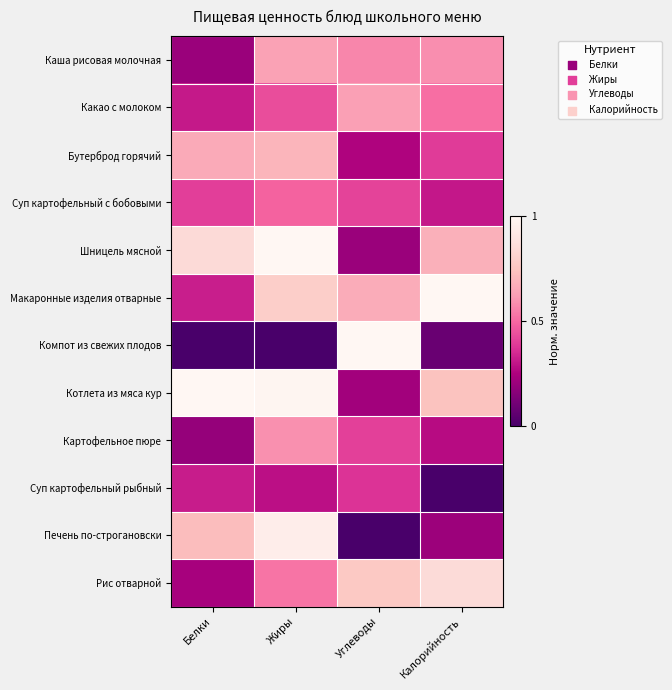

What is the greatest value displayed?

1.0